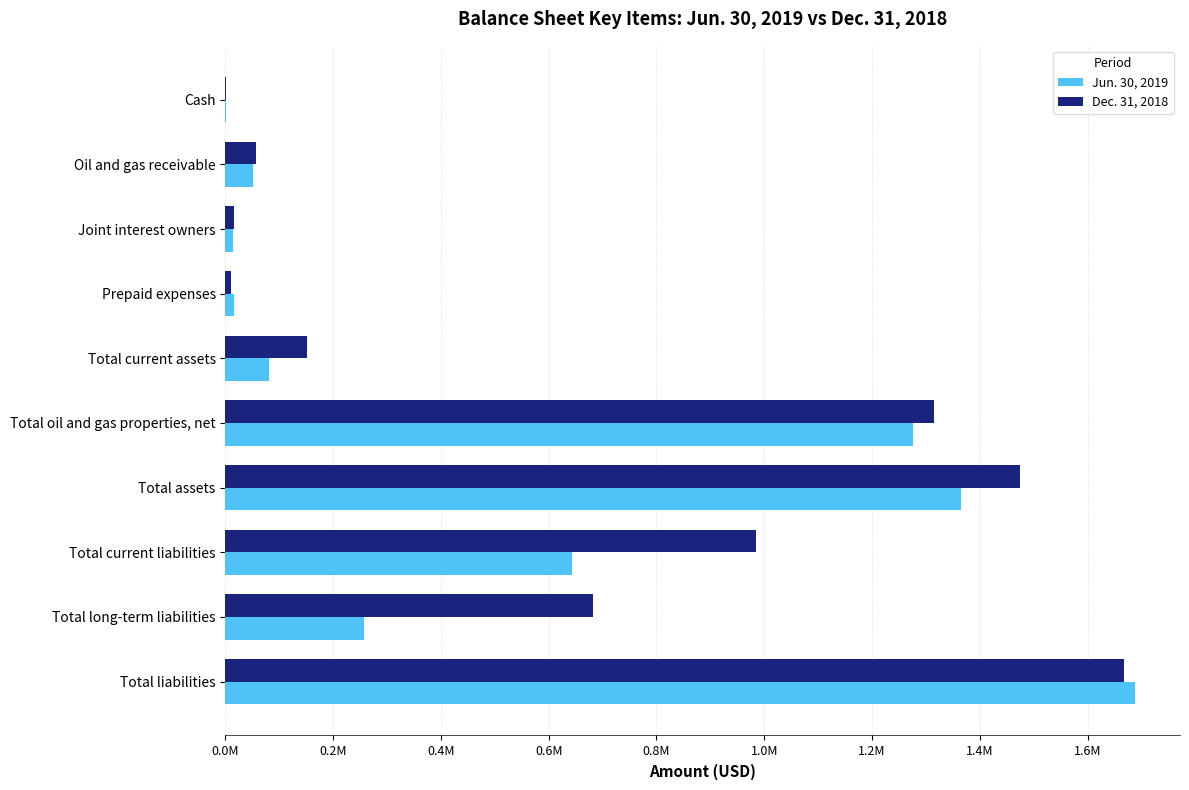

Which series has the largest range (max minus min)?

Jun. 30, 2019